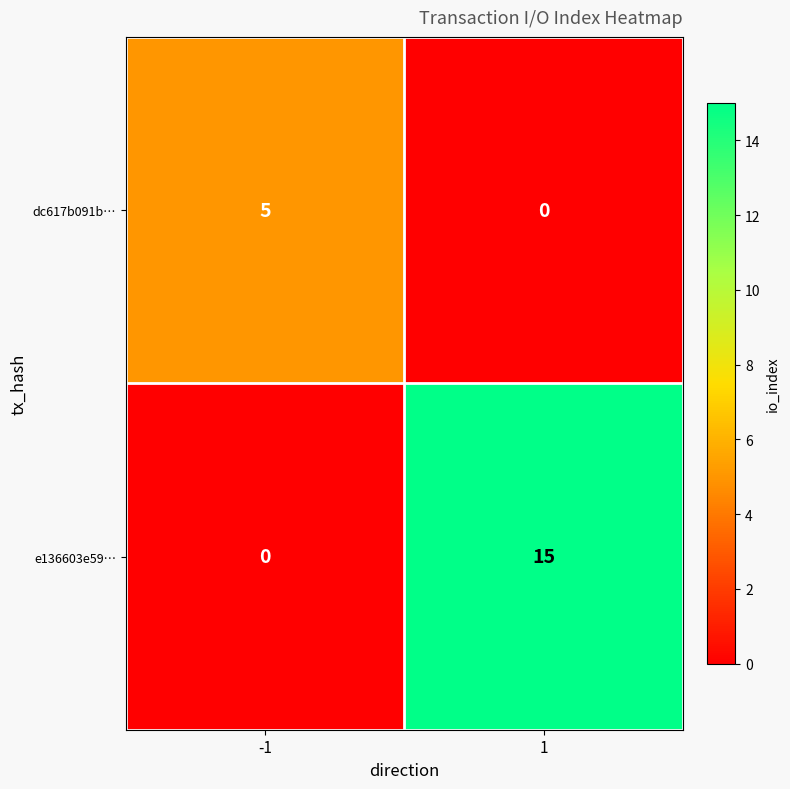

Reading left to right, transcribe all the data shown in this chart.

dc617b091b…: 5	0
e136603e59…: 0	15